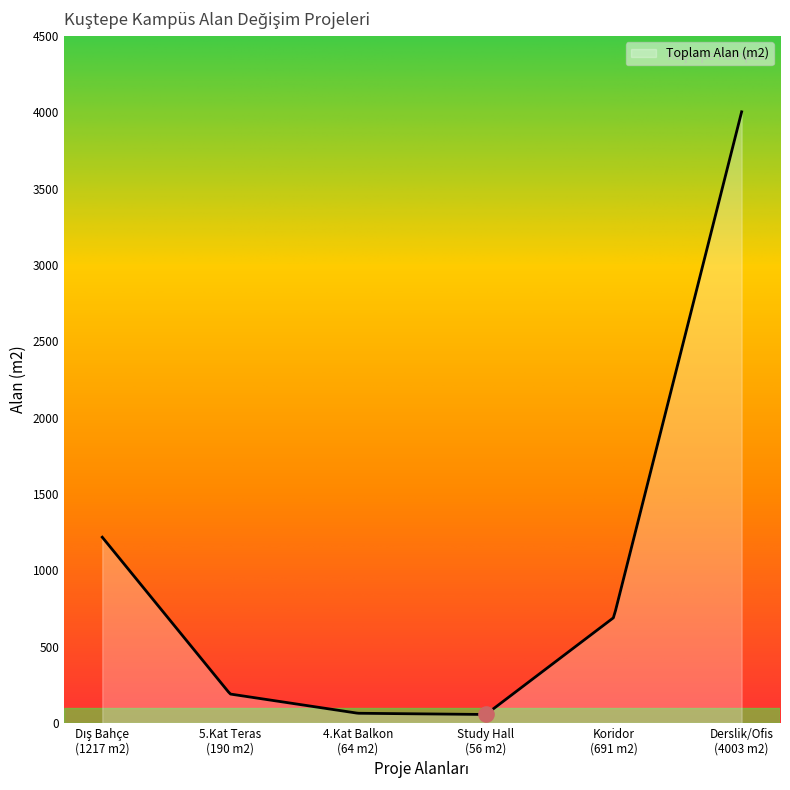

Approximately how many times larger is the value at 4.Kat Balkon
(64 m2) compared to Koridor
(691 m2)?

0.1